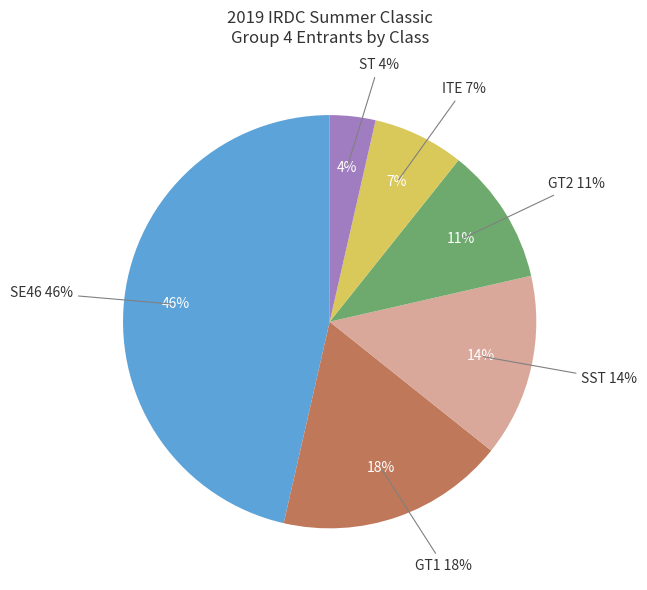

Which has a higher value, ST or ITE?

ITE